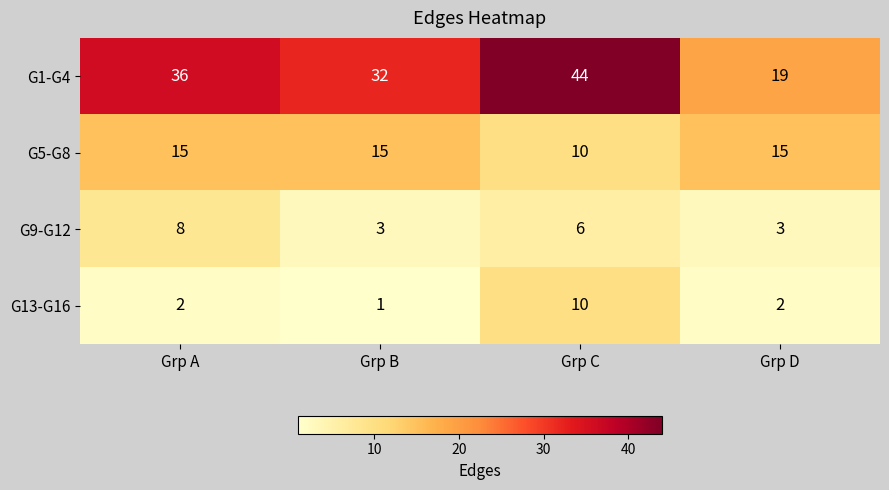

Reading left to right, extract all data points from this chart.

G1-G4: 36	32	44	19
G5-G8: 15	15	10	15
G9-G12: 8	3	6	3
G13-G16: 2	1	10	2